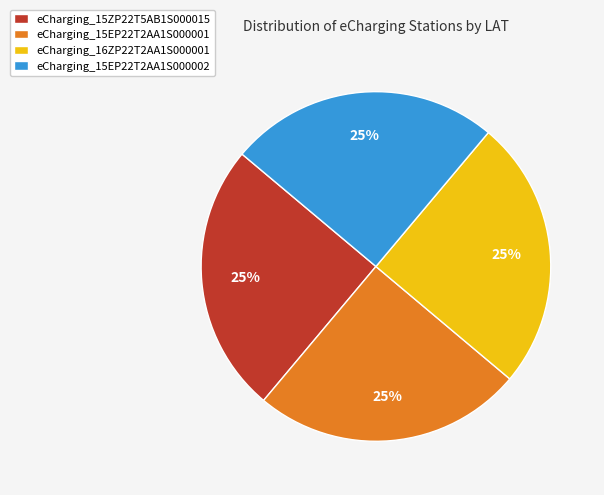

True or false: eCharging_16ZP22T2AA1S000001 accounts for 25% of the total.

True